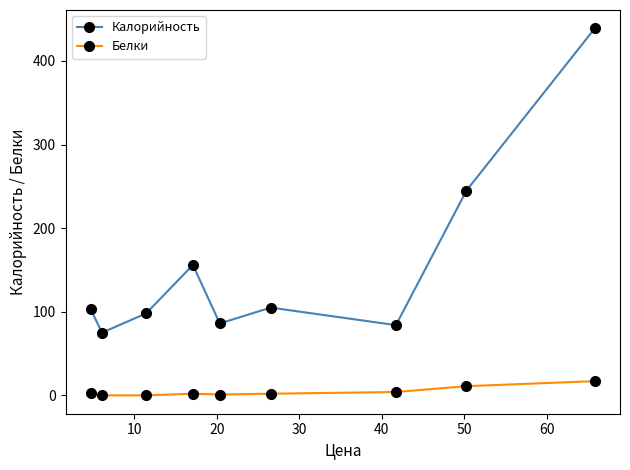

What is the difference between the maximum and minimum values in the Белки series?

17